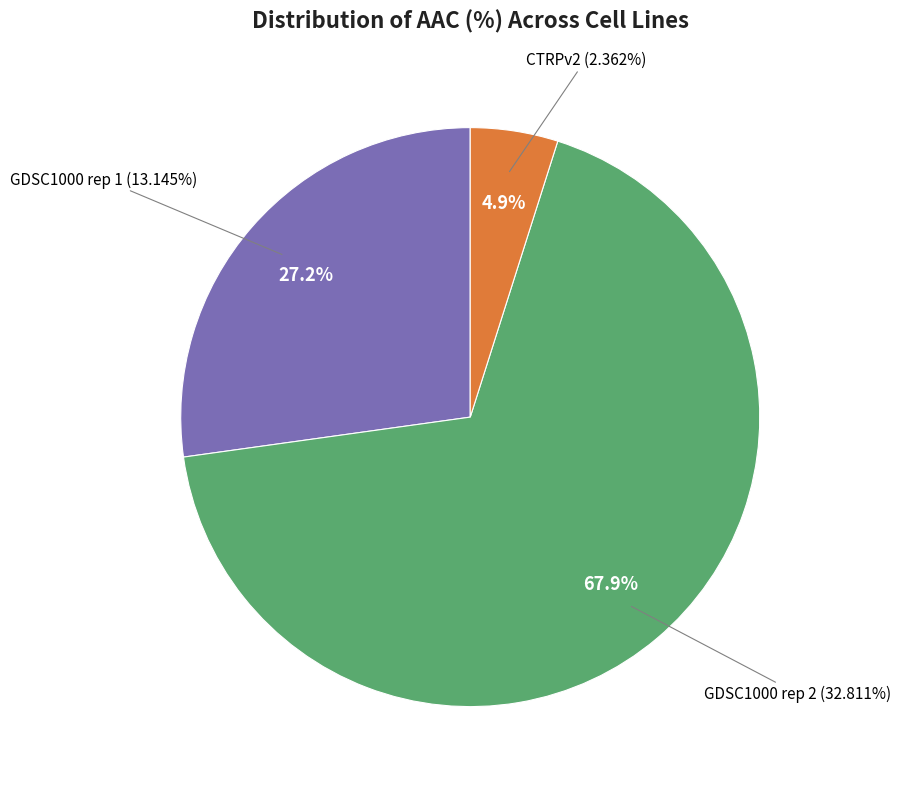

What is the smallest slice in the pie chart?

CTRPv2